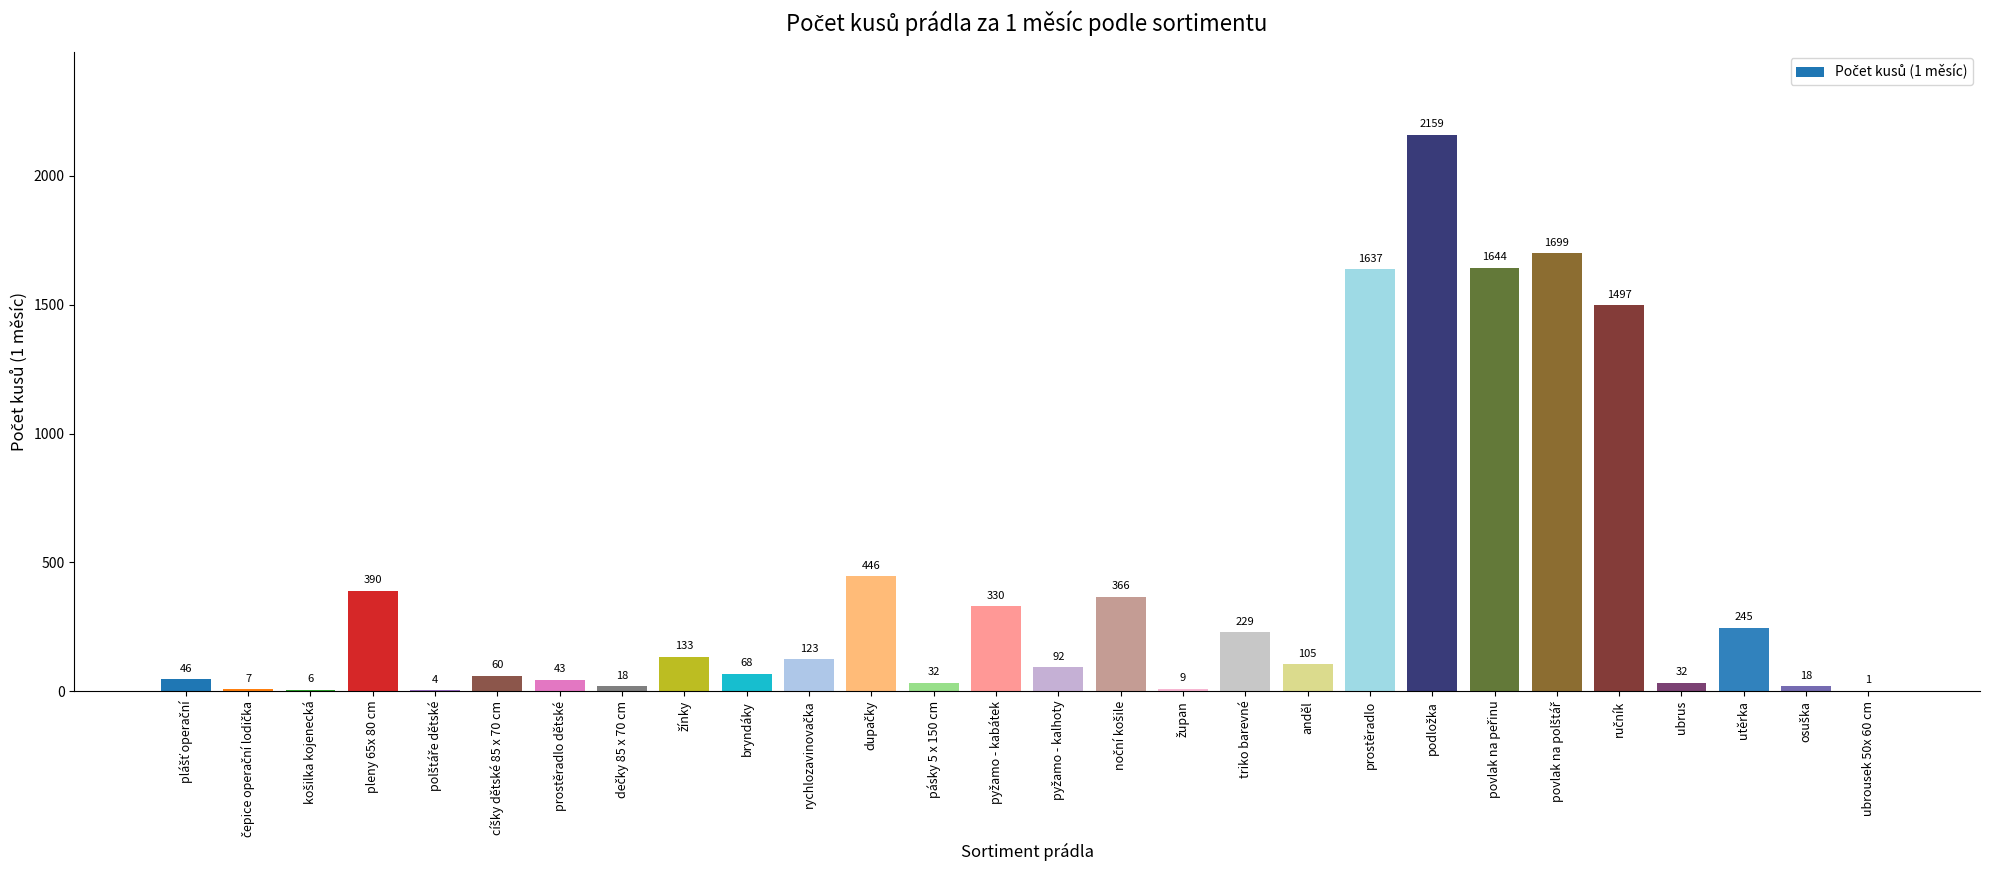

How many series are shown in this chart?

1